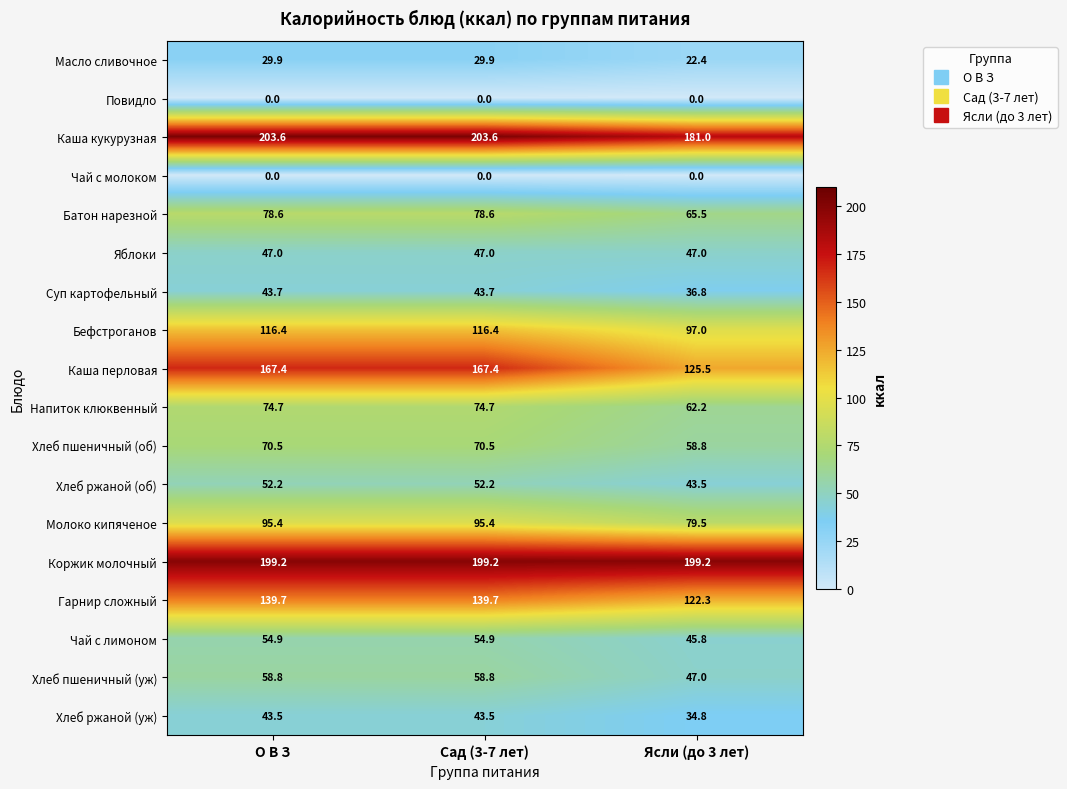

What is the maximum value for Батон нарезной?

78.6